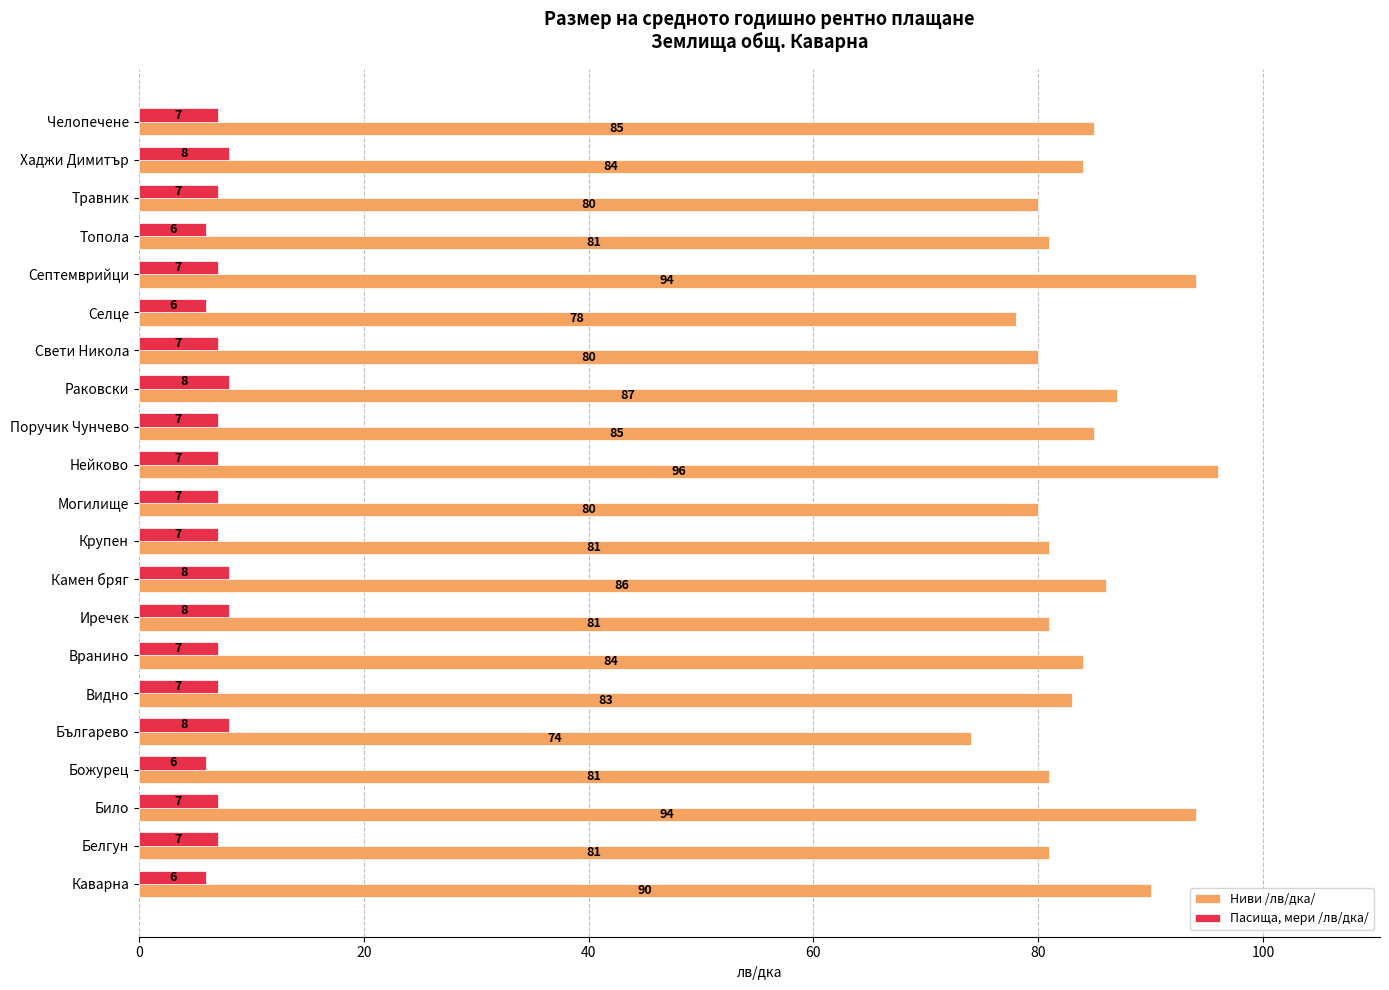

Which series has the largest total across all categories?

Ниви /лв/дка/